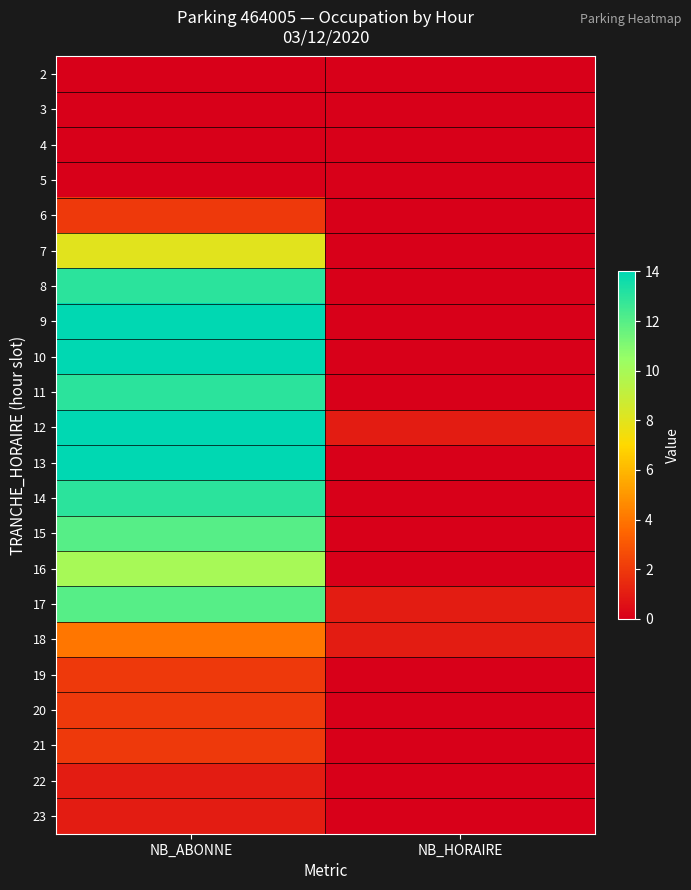

Reading left to right, what are all the values shown in this chart?

2: NB_ABONNE=0	NB_HORAIRE=0
3: NB_ABONNE=0	NB_HORAIRE=0
4: NB_ABONNE=0	NB_HORAIRE=0
5: NB_ABONNE=0	NB_HORAIRE=0
6: NB_ABONNE=2	NB_HORAIRE=0
7: NB_ABONNE=8	NB_HORAIRE=0
8: NB_ABONNE=13	NB_HORAIRE=0
9: NB_ABONNE=14	NB_HORAIRE=0
10: NB_ABONNE=14	NB_HORAIRE=0
11: NB_ABONNE=13	NB_HORAIRE=0
12: NB_ABONNE=14	NB_HORAIRE=1
13: NB_ABONNE=14	NB_HORAIRE=0
14: NB_ABONNE=13	NB_HORAIRE=0
15: NB_ABONNE=12	NB_HORAIRE=0
16: NB_ABONNE=10	NB_HORAIRE=0
17: NB_ABONNE=12	NB_HORAIRE=1
18: NB_ABONNE=4	NB_HORAIRE=1
19: NB_ABONNE=2	NB_HORAIRE=0
20: NB_ABONNE=2	NB_HORAIRE=0
21: NB_ABONNE=2	NB_HORAIRE=0
22: NB_ABONNE=1	NB_HORAIRE=0
23: NB_ABONNE=1	NB_HORAIRE=0